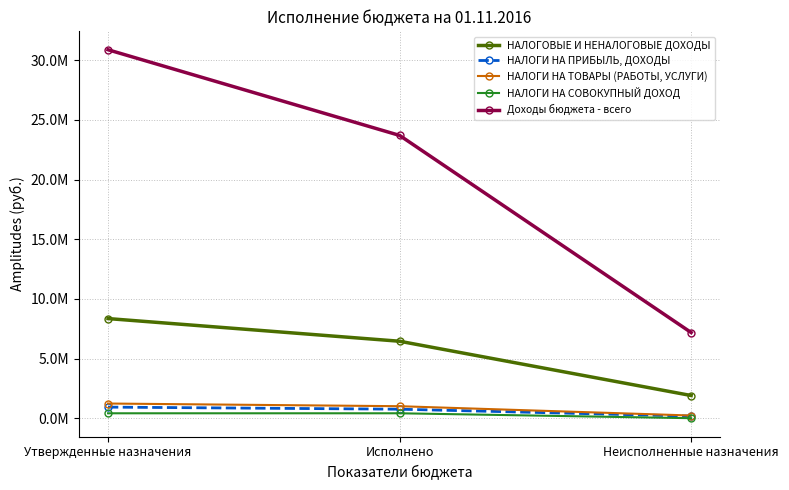

What are all the series names shown in the legend?

НАЛОГОВЫЕ И НЕНАЛОГОВЫЕ ДОХОДЫ, НАЛОГИ НА ПРИБЫЛЬ, ДОХОДЫ, НАЛОГИ НА ТОВАРЫ (РАБОТЫ, УСЛУГИ), НАЛОГИ НА СОВОКУПНЫЙ ДОХОД, Доходы бюджета - всего